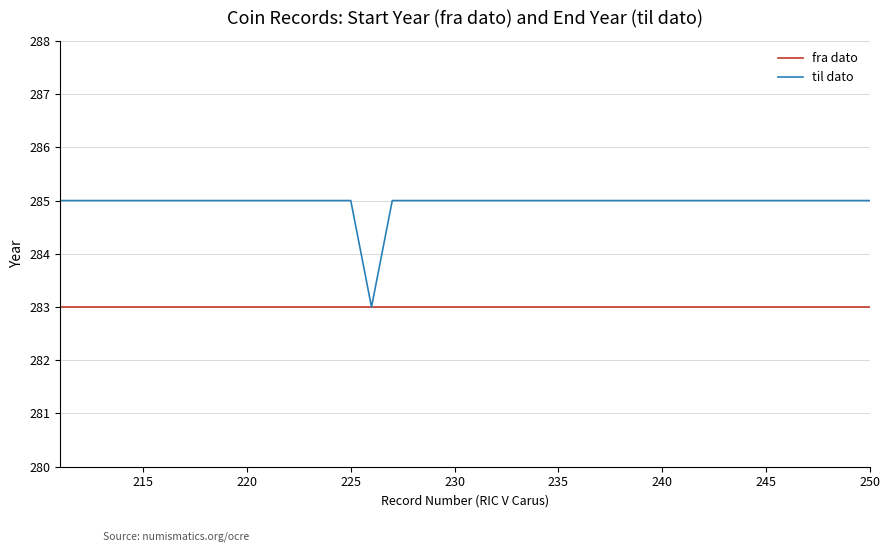

Which series has the largest total across all categories?

til dato